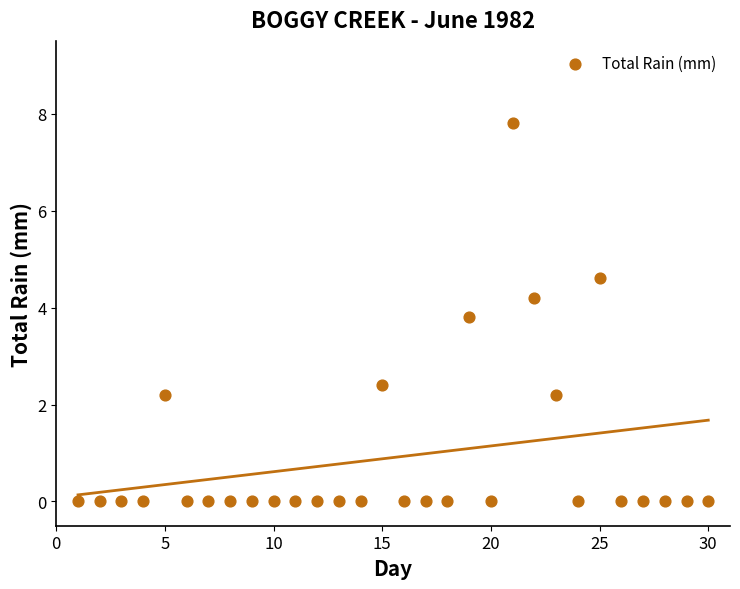

What is the range of Y values (max minus min)?

7.8